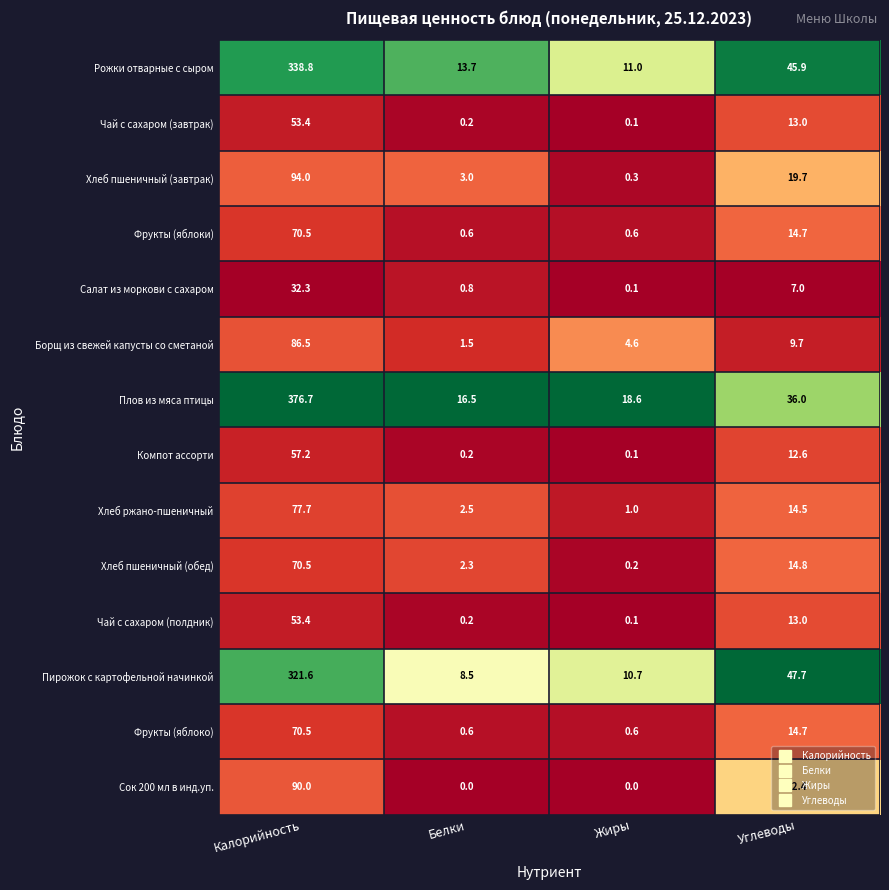

Which series has the widest spread of values?

Плов из мяса птицы